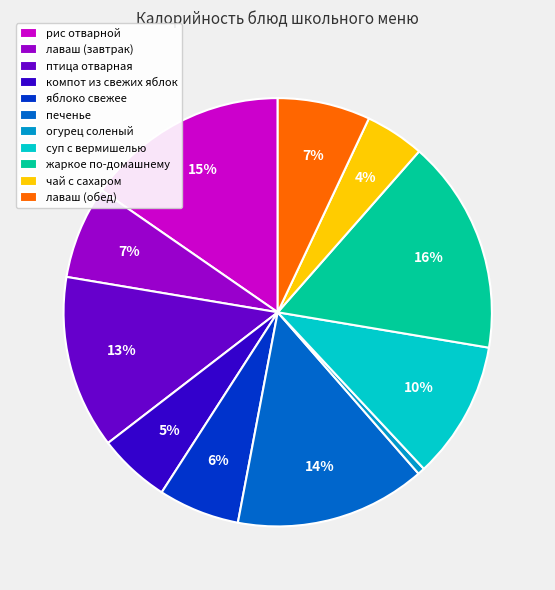

To the nearest percent, what is the combined percentage of жаркое по-домашнему and яблоко свежее?

22%